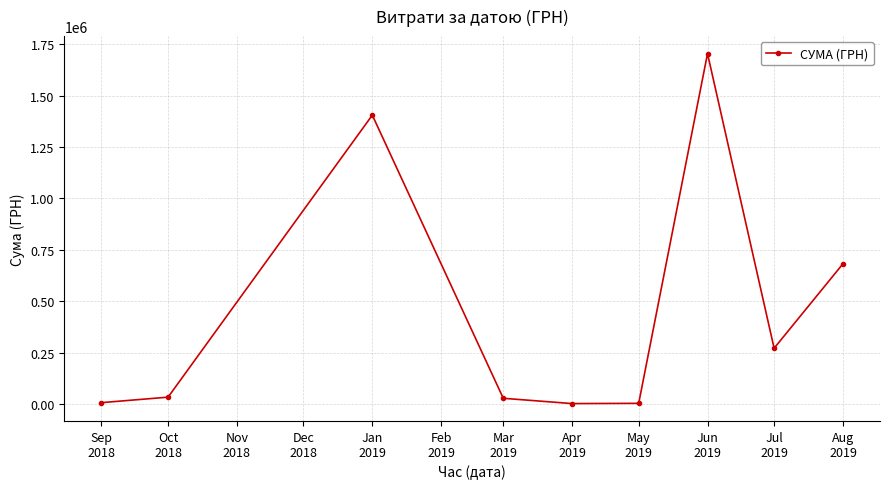

What is the value of the 9th point from the left?

682189.4